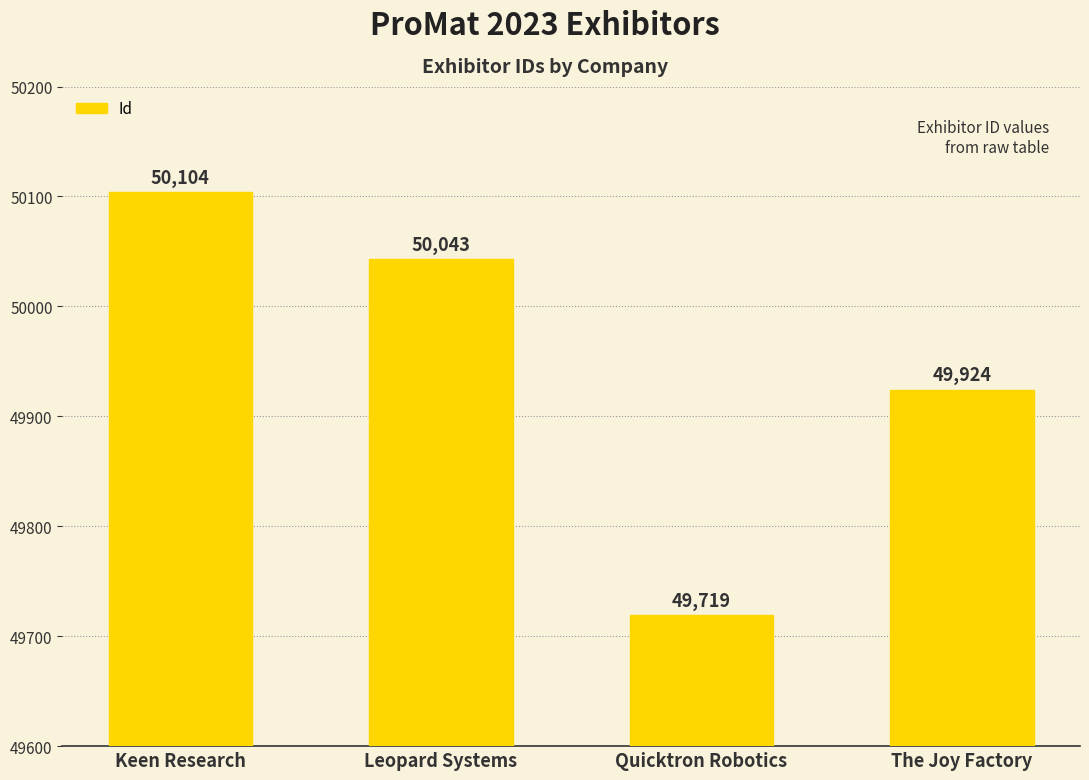

Which has a higher value, Quicktron Robotics or Keen Research?

Keen Research